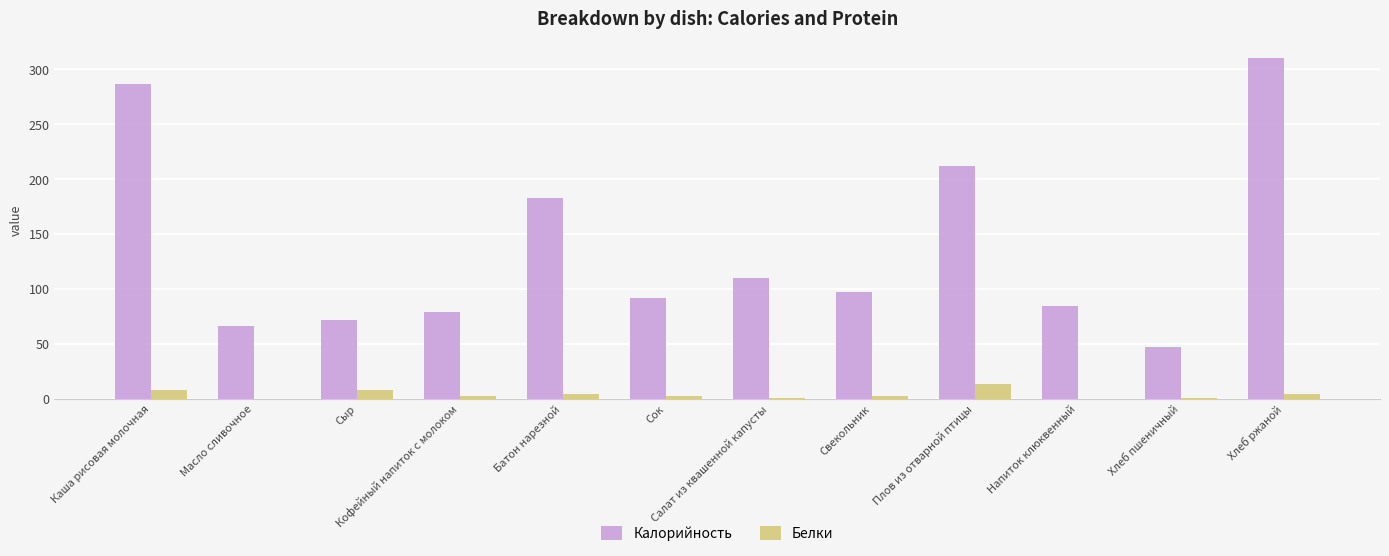

Which series has the largest total across all categories?

Калорийность